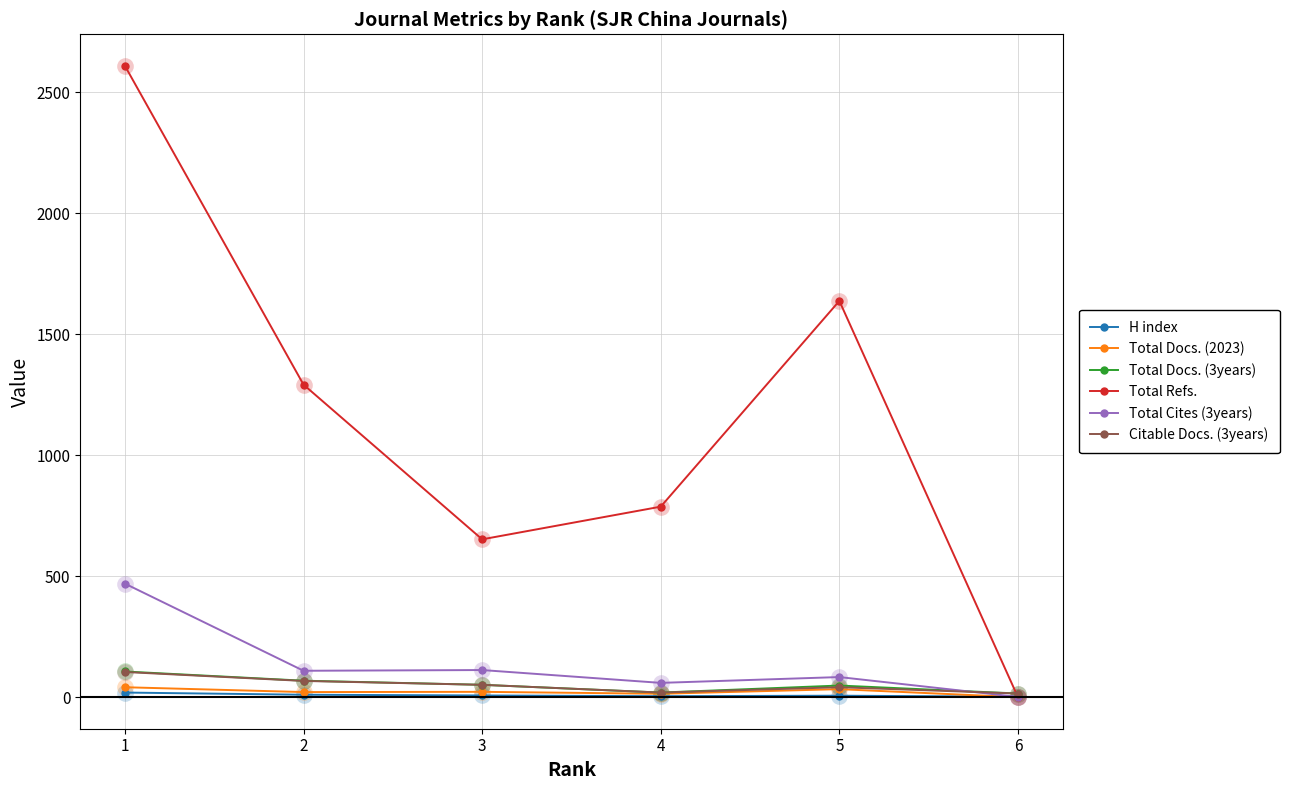

Which series has the largest total across all categories?

Total Refs.